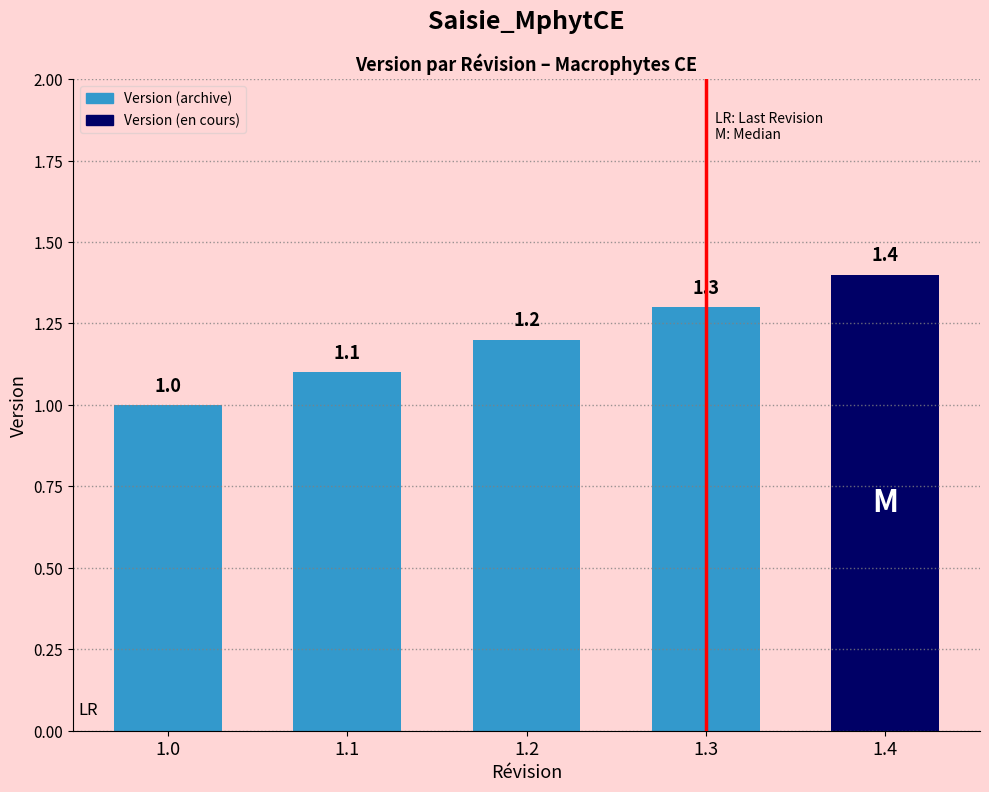

Is it true that the value at 1.0 is 1.4?

False